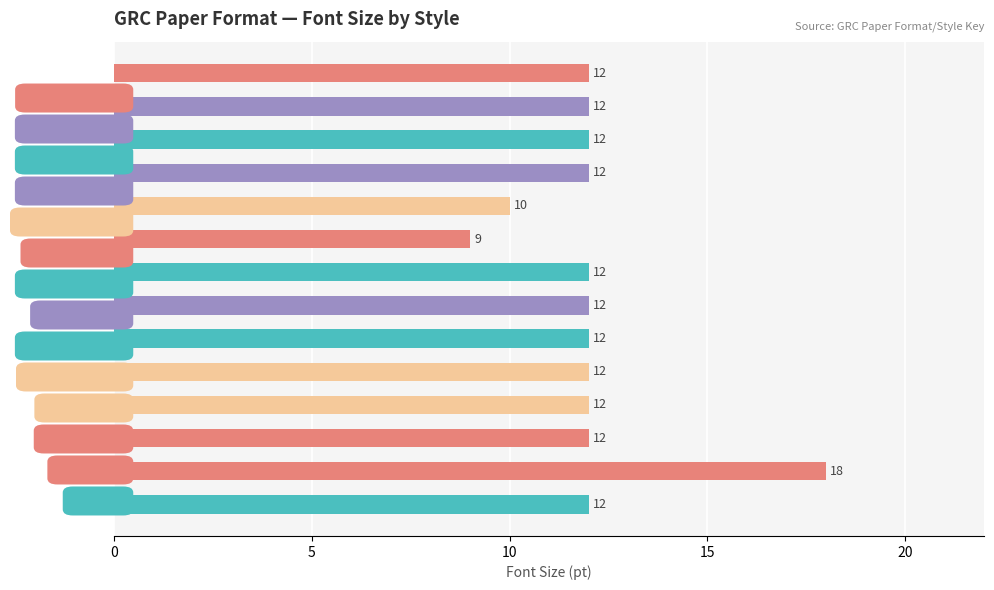

Are the bars horizontal?

Yes